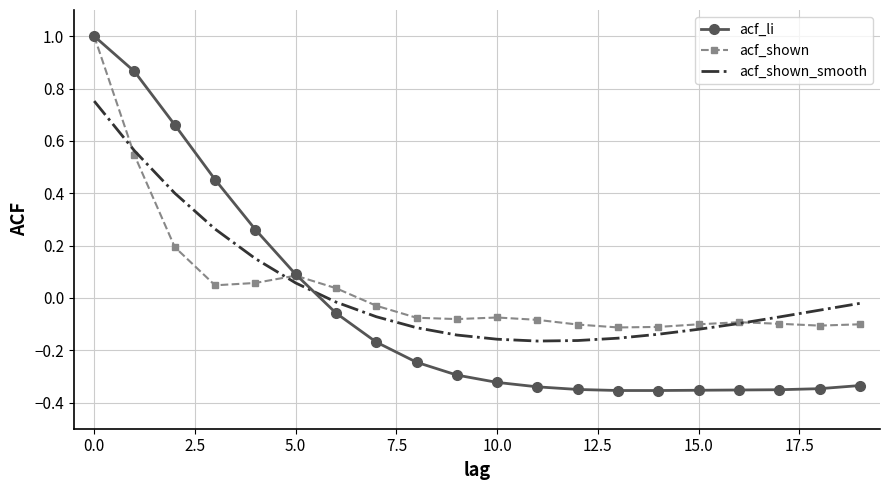

Which series has the largest range (max minus min)?

acf_li